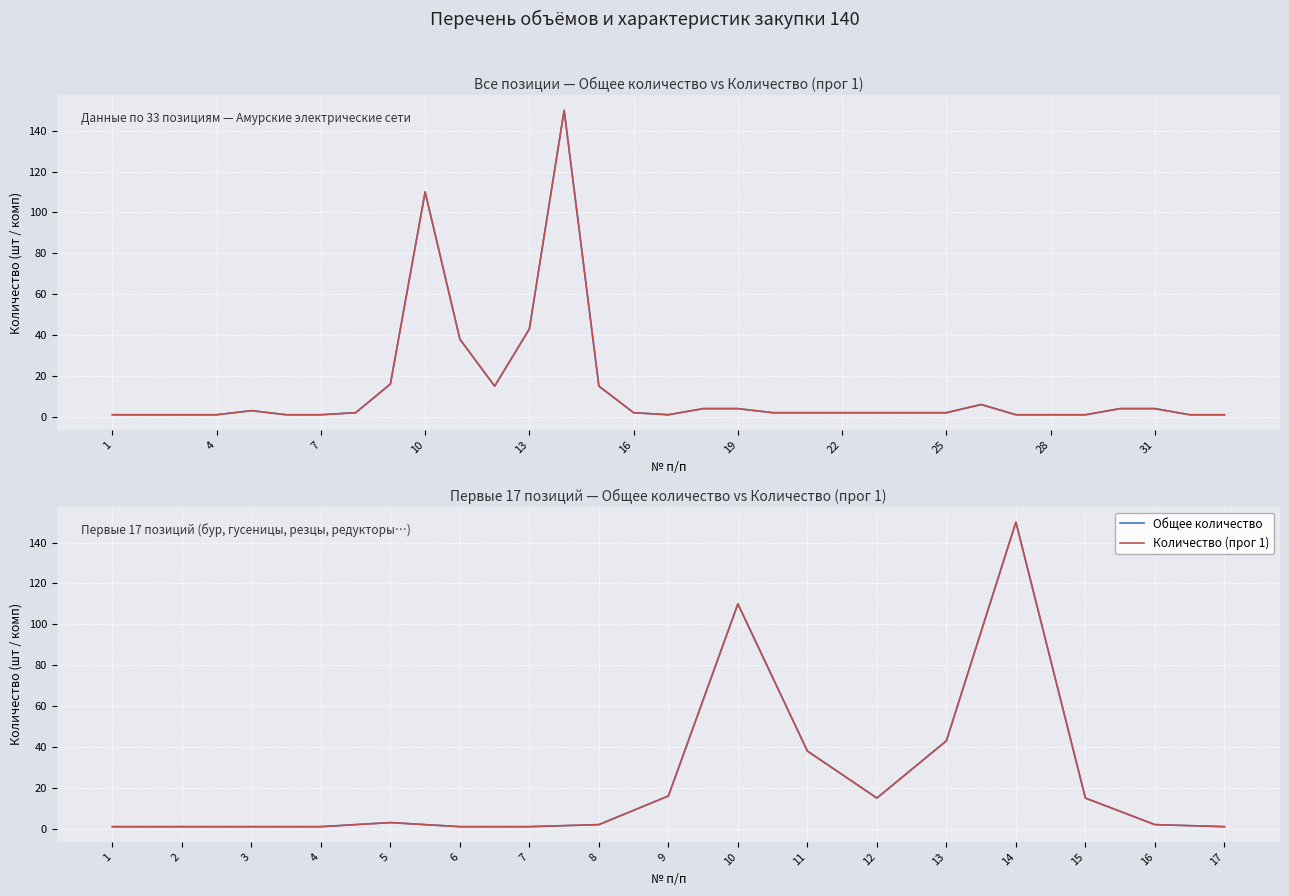

Count the number of data series in this chart.

2